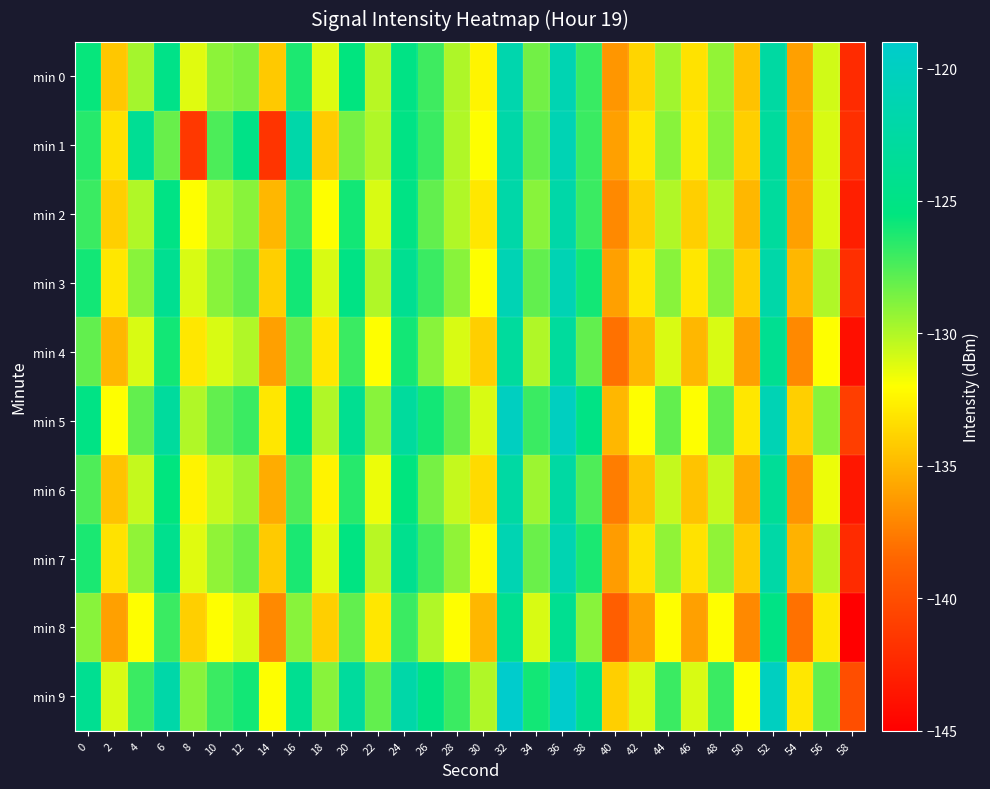

Which series changed the most between 4 and 18?

min 1